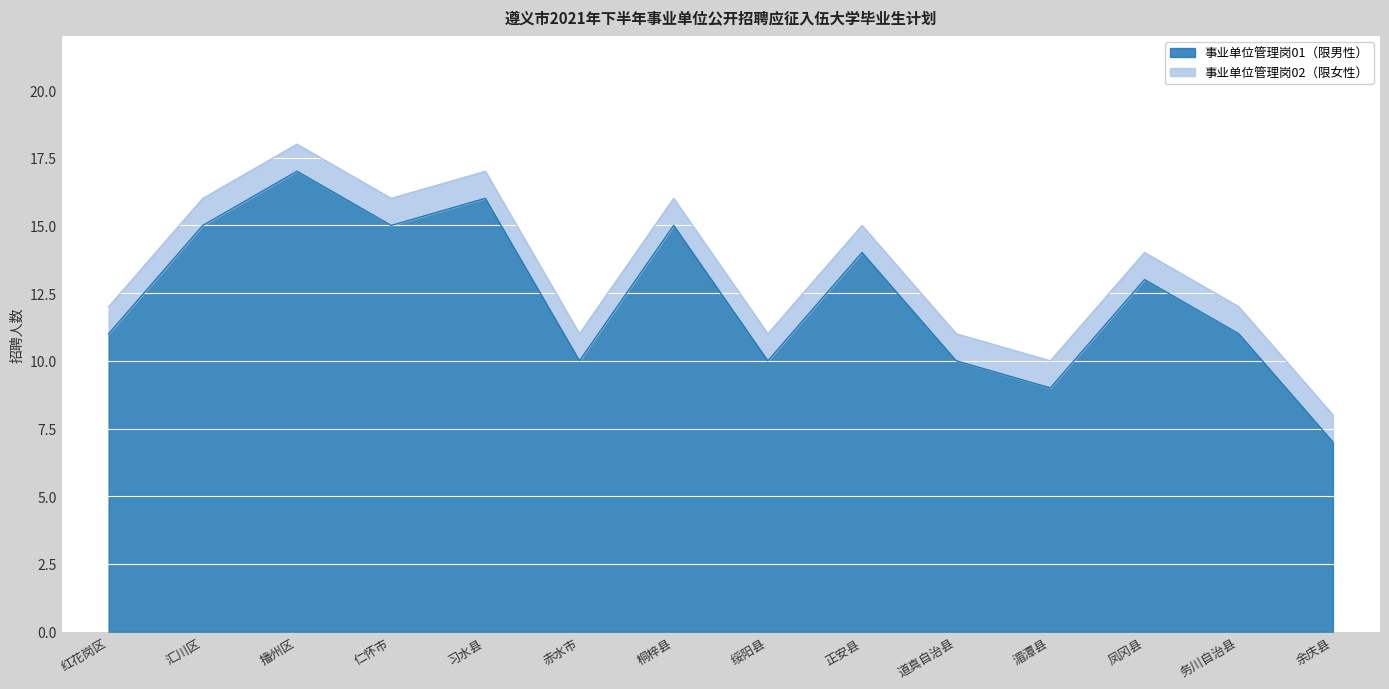

List the labels in order of value, largest first.

播州区, 习水县, 汇川区, 仁怀市, 桐梓县, 正安县, 凤冈县, 红花岗区, 务川自治县, 赤水市, 绥阳县, 道真自治县, 湄潭县, 余庆县